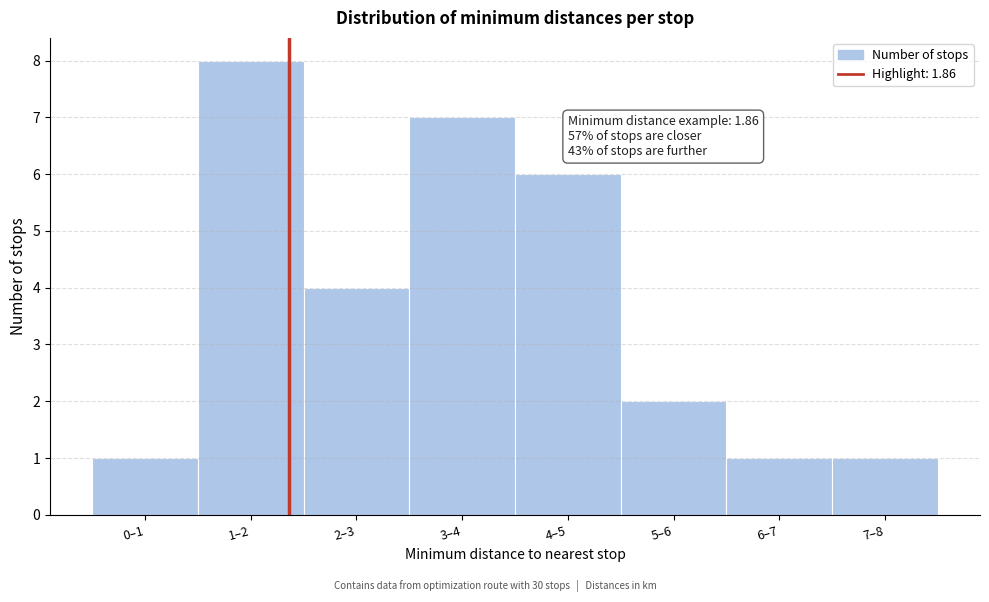

Reading left to right, what are all the values shown in this chart?

1	8	4	7	6	2	1	1